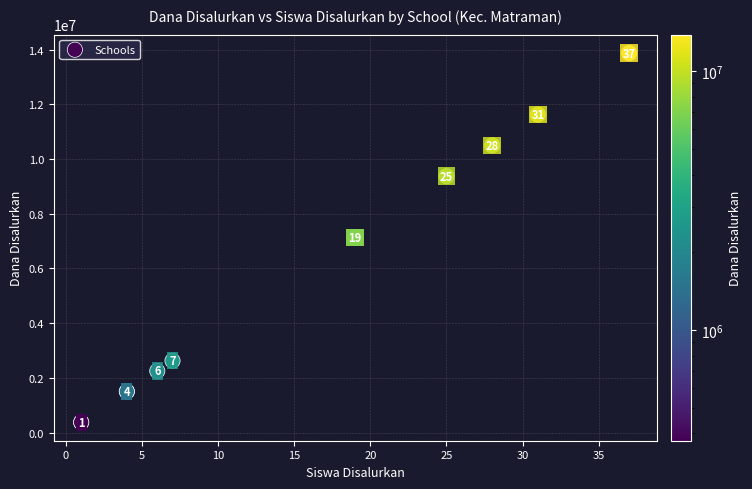

What Y value in the scatter plot is closest to 7125000?

7125000